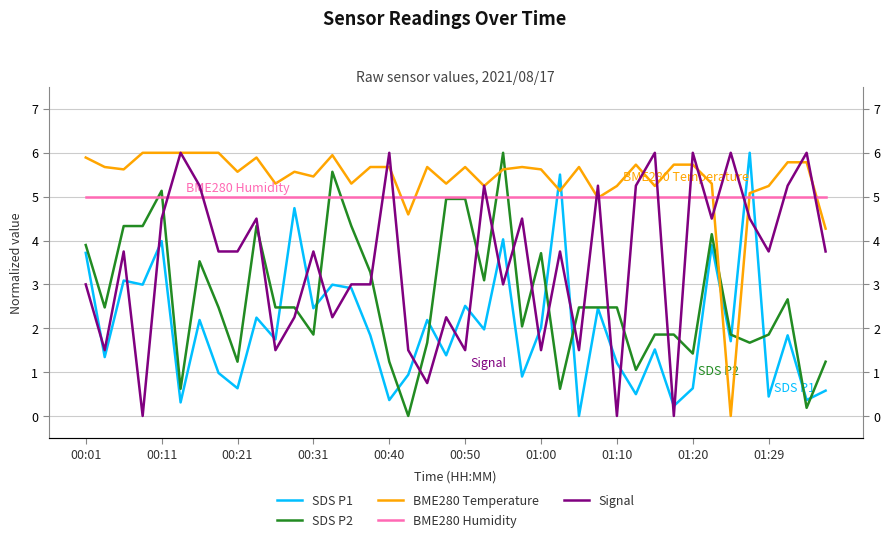

How many lines are shown in the chart?

5